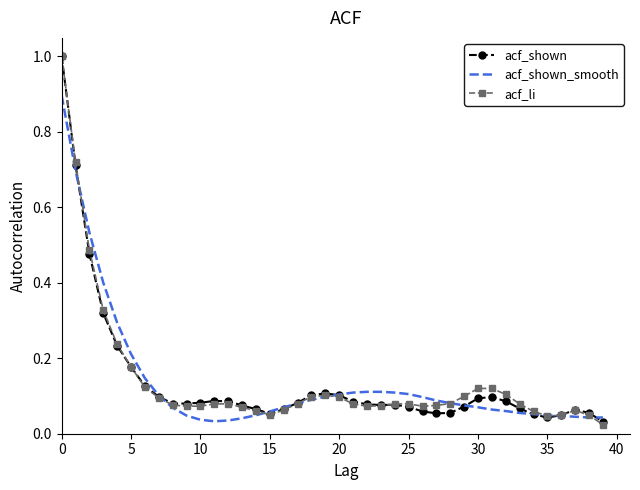

What is the maximum value shown in the chart?

1.0